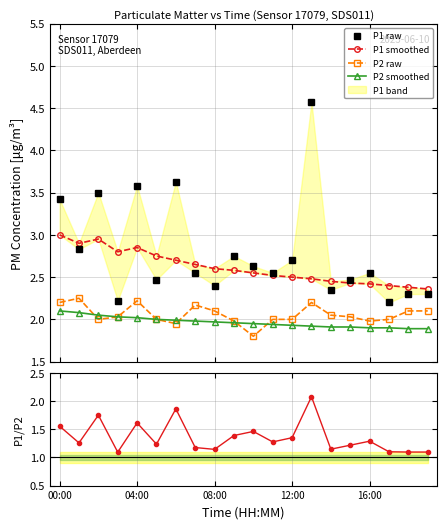

Does the chart display data point markers on the line(s)?

Yes